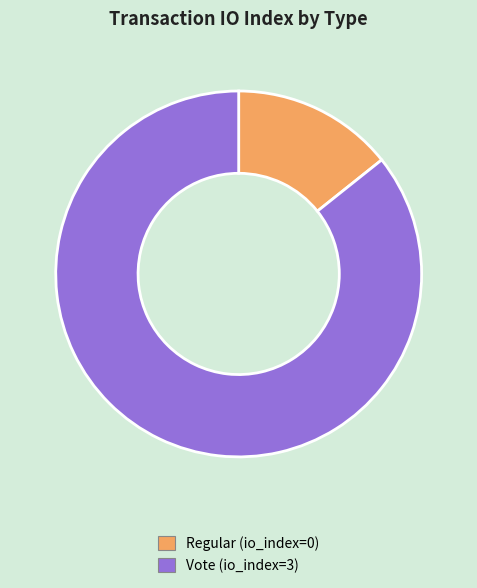

True or false: Vote accounts for 86% of the total.

True